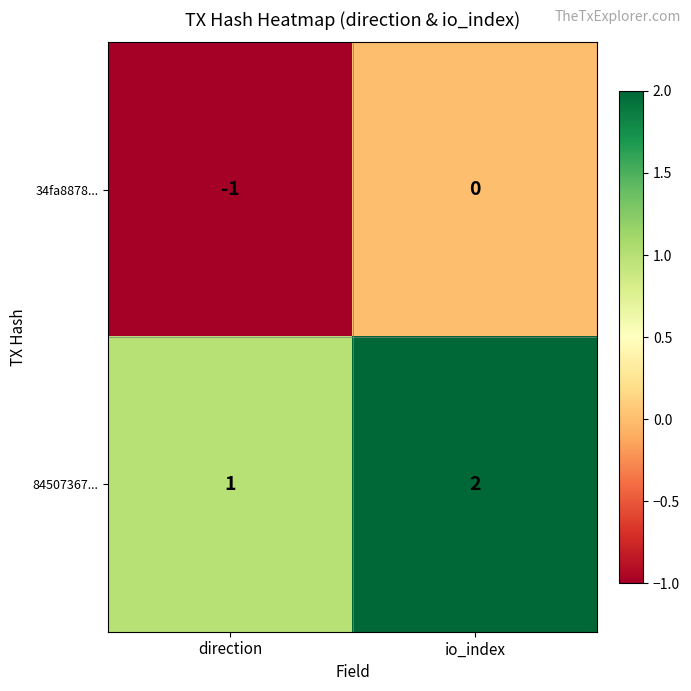

How many distinct data groups are displayed?

2